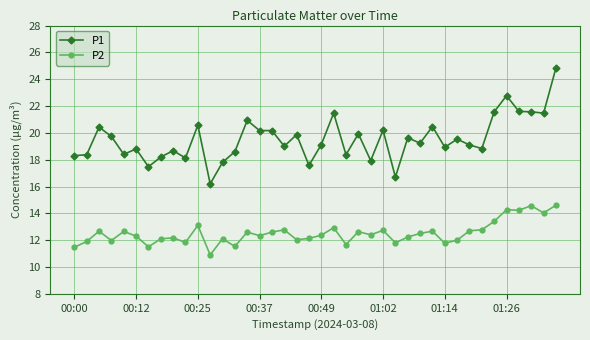

Which series has the largest total across all categories?

P1